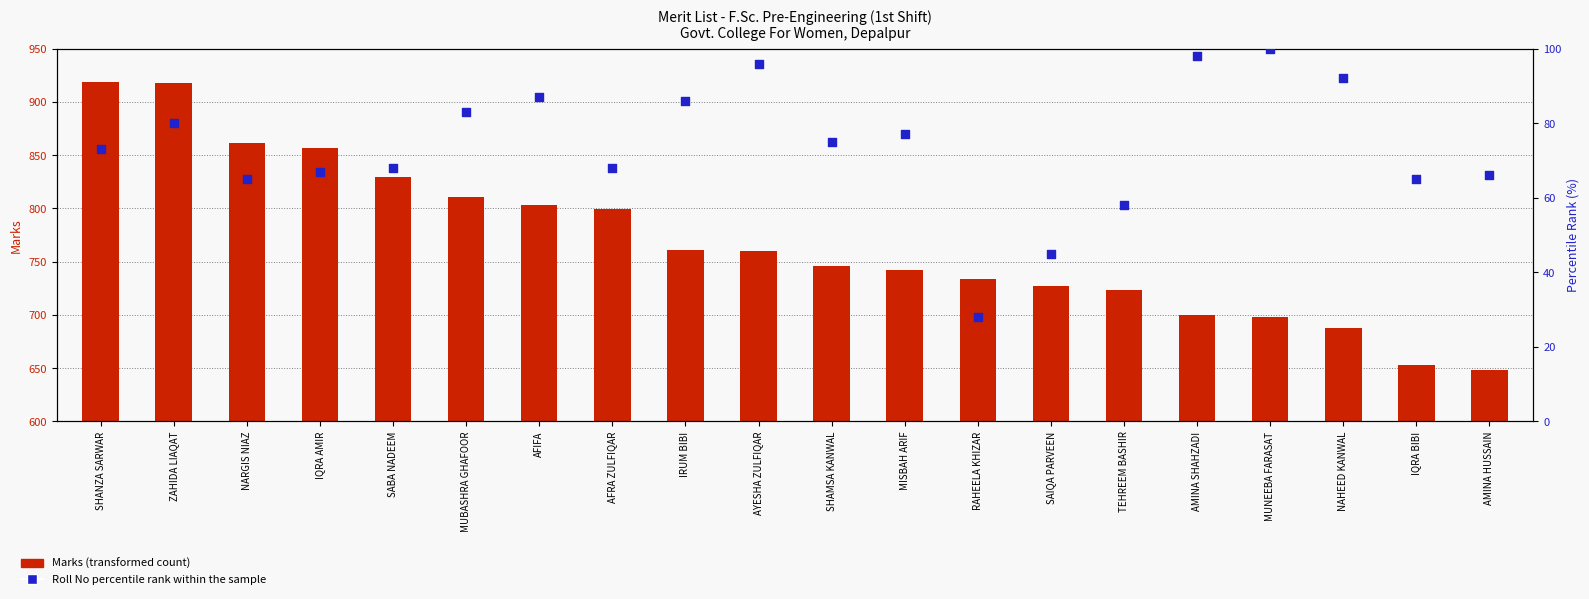

What is the total value across all series at TEHREEM BASHIR?

781